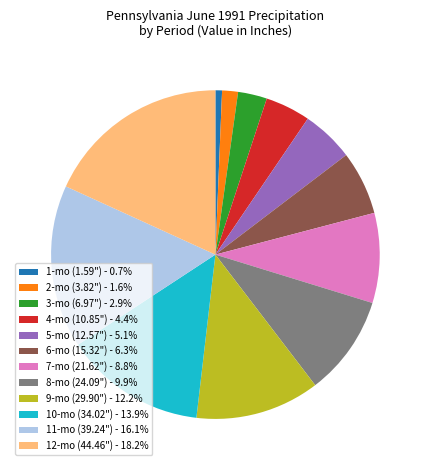

What is the ratio of the value at 11-mo (39.24") - 16.1% to the value at 10-mo (34.02") - 13.9%?

1.2